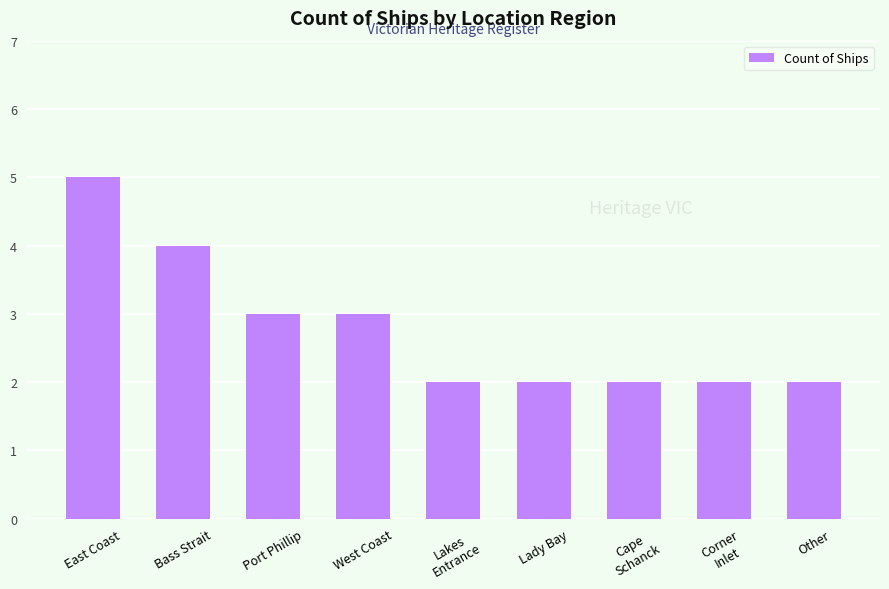

True or false: the data shows 2 at Corner
Inlet.

True